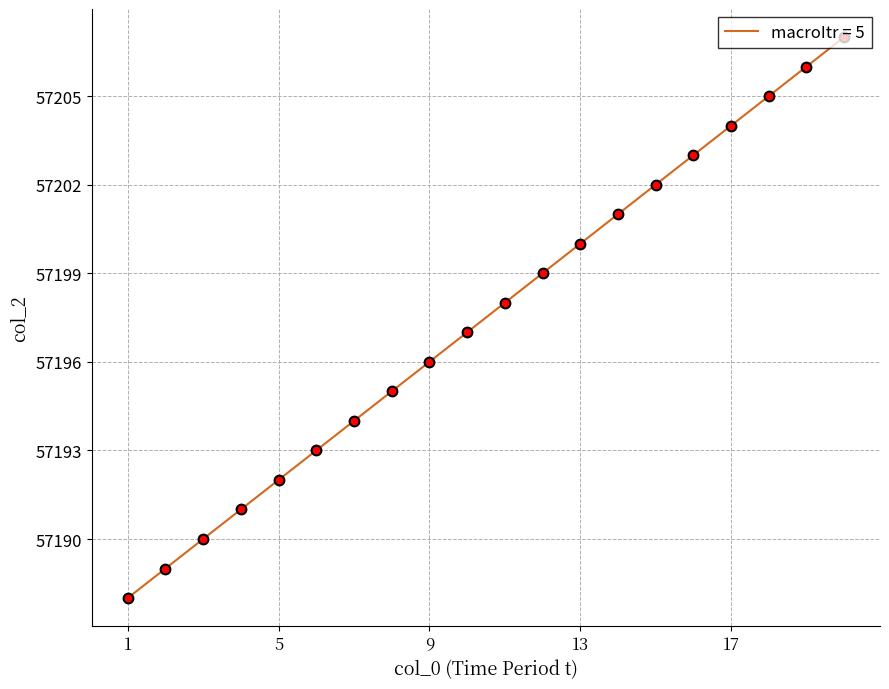

What is the difference between the maximum and minimum values?

19